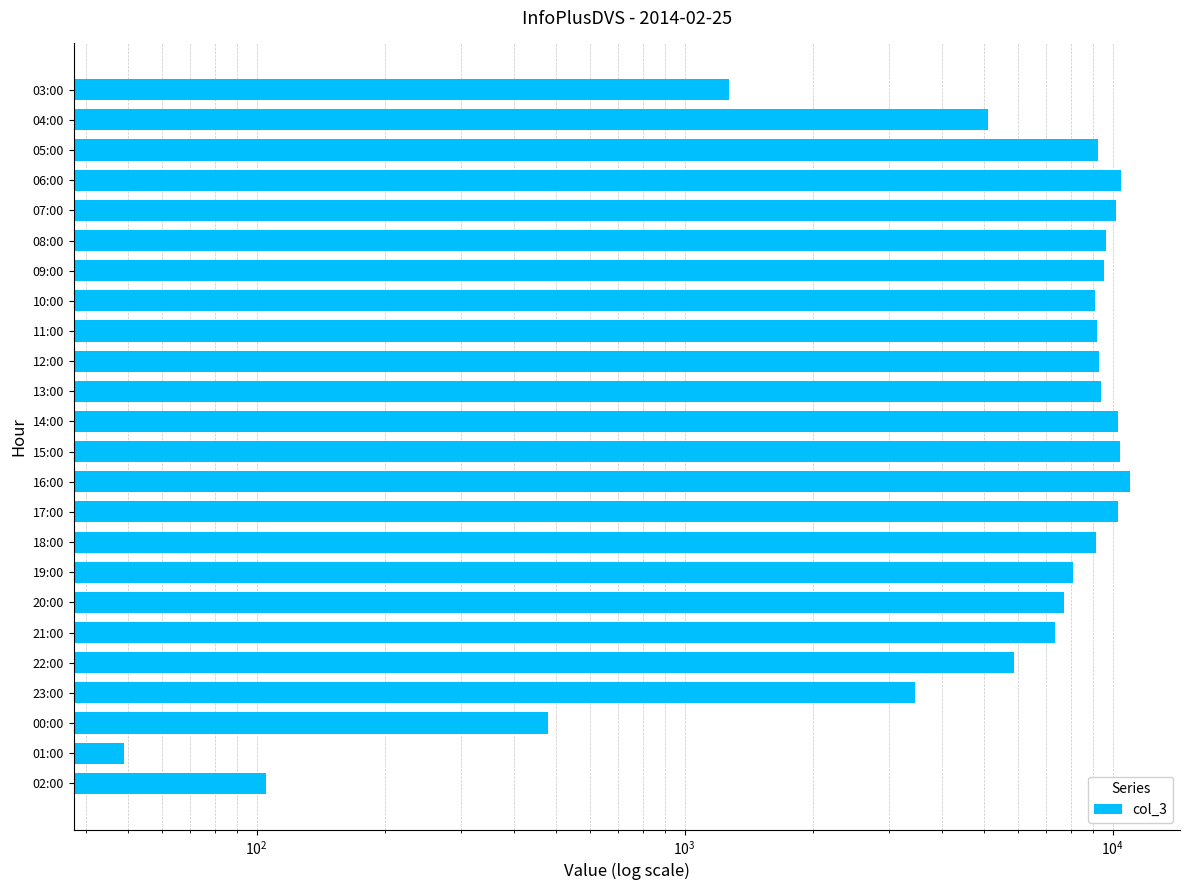

What is the greatest value displayed?

10965